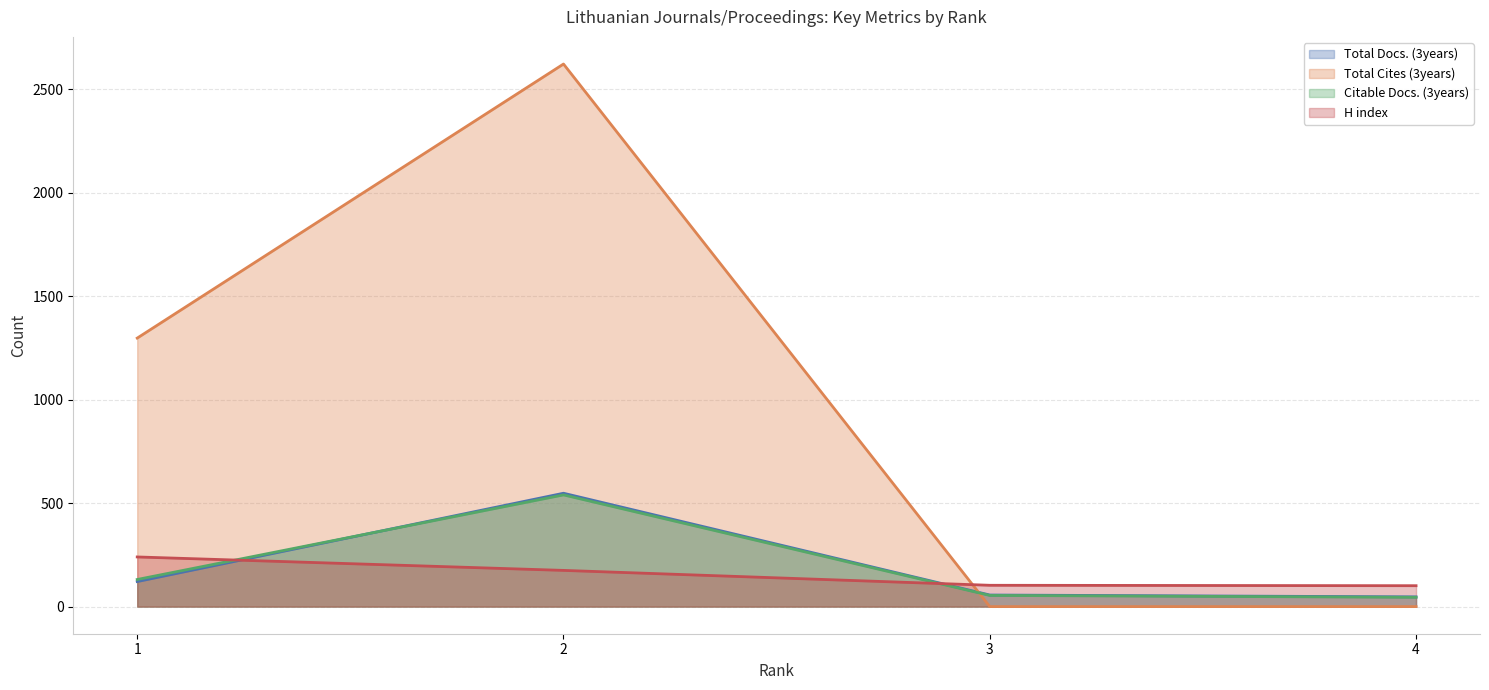

What is the sum of the H index values at 3 and 2?

278